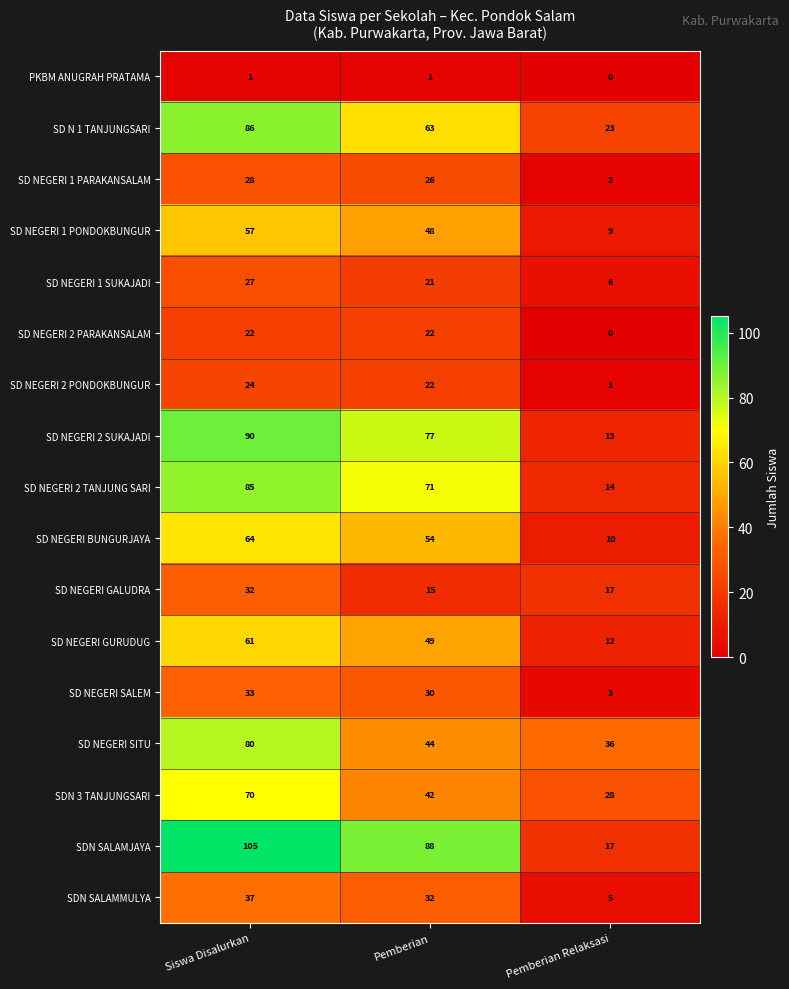

The value of SD NEGERI SALEM at Pemberian is 49. True or false?

False